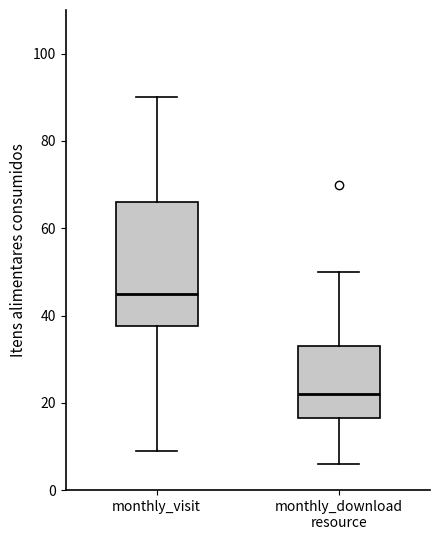

Comparing the boxes themselves (not the whiskers), which one is the tallest?

monthly_visit